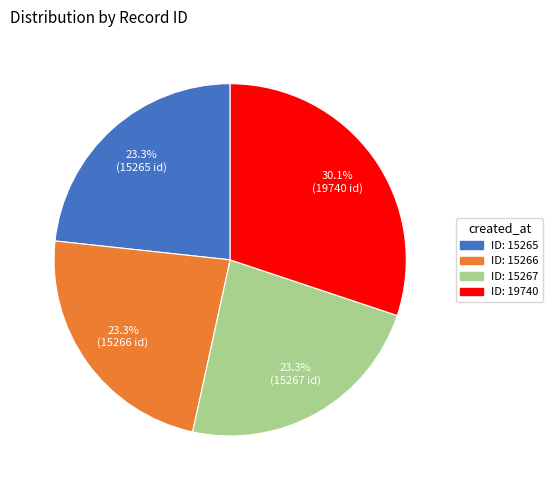

Is ID: 15267 the majority of the pie?

No